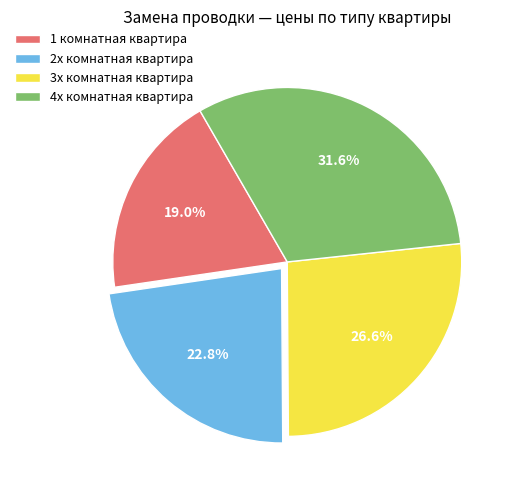

Which category has the smallest portion of the pie?

1 комнатная квартира